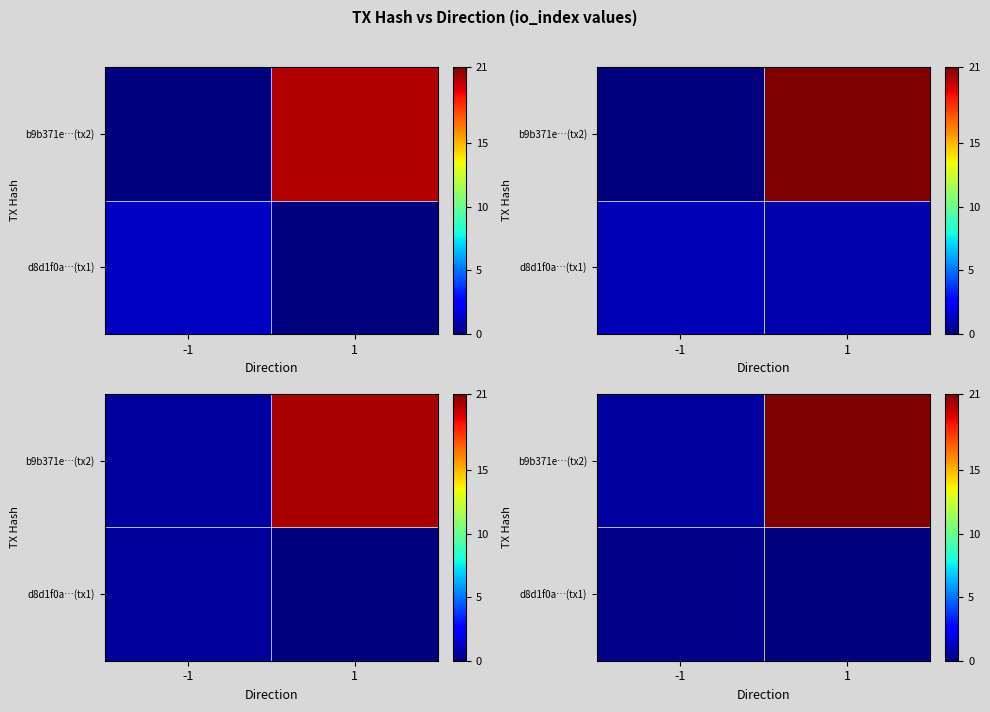

What is the total value across all series at 1?

21.0